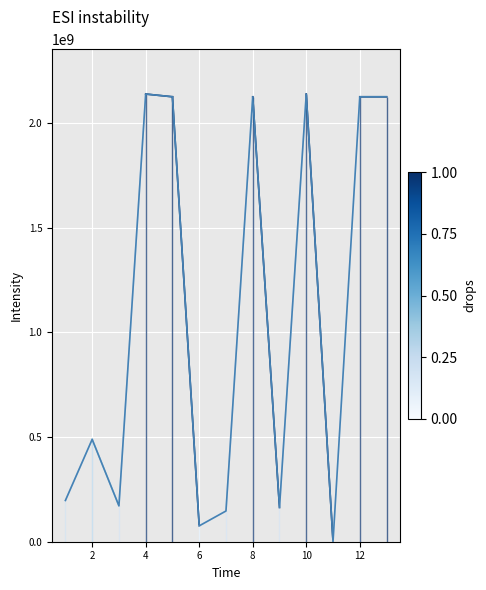

How many points are higher than both their immediate neighbors (excluding endpoints)?

4